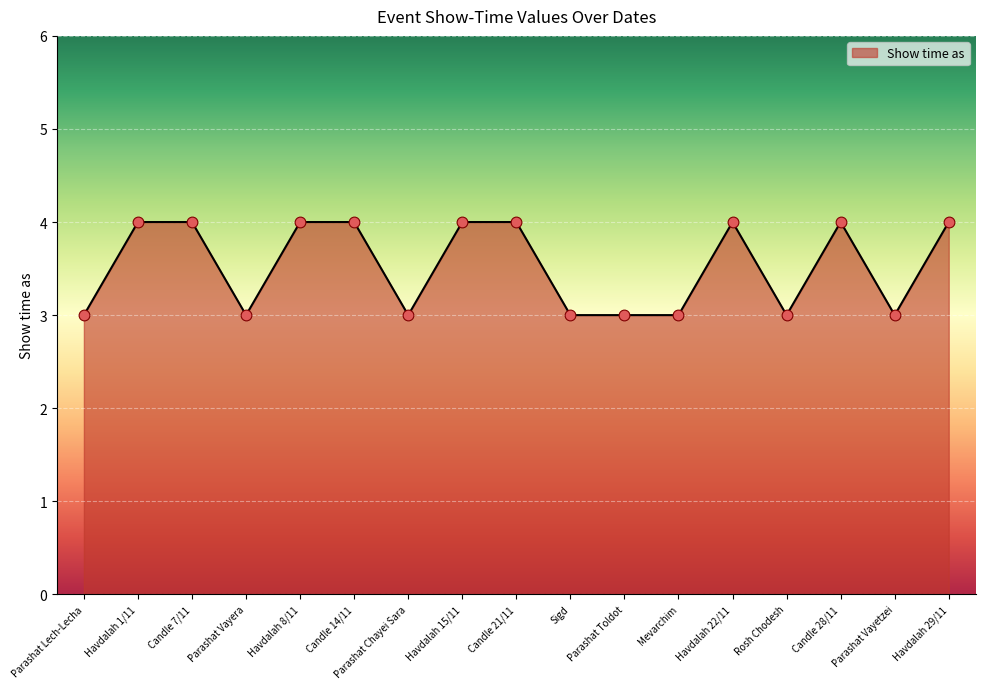

What is the change in value from Candle 21/11 to Rosh Chodesh?

-1